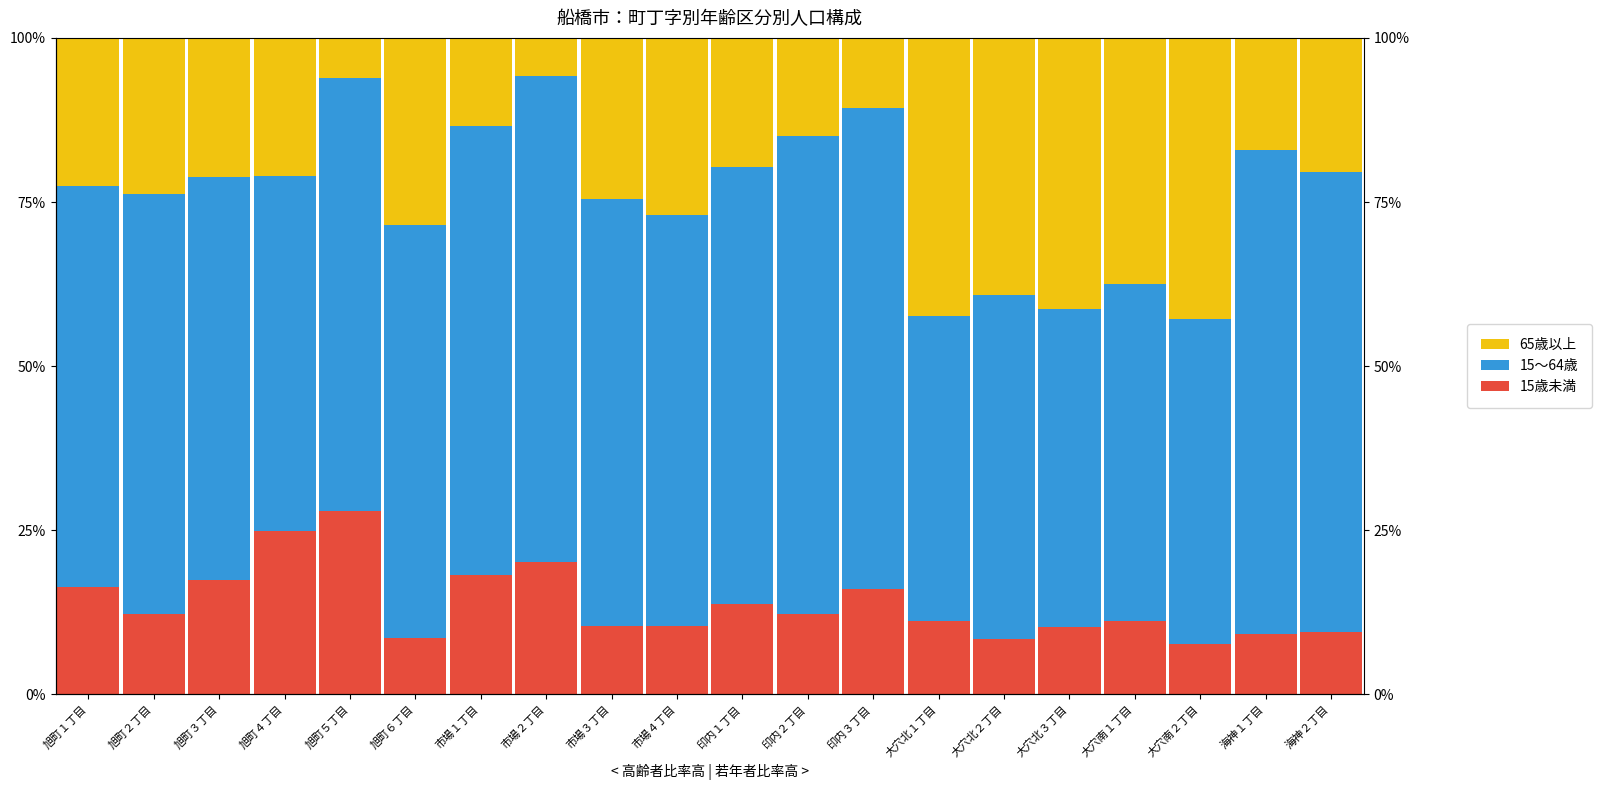

What is the difference between the maximum and minimum values in the 65歳以上 series?

36.9